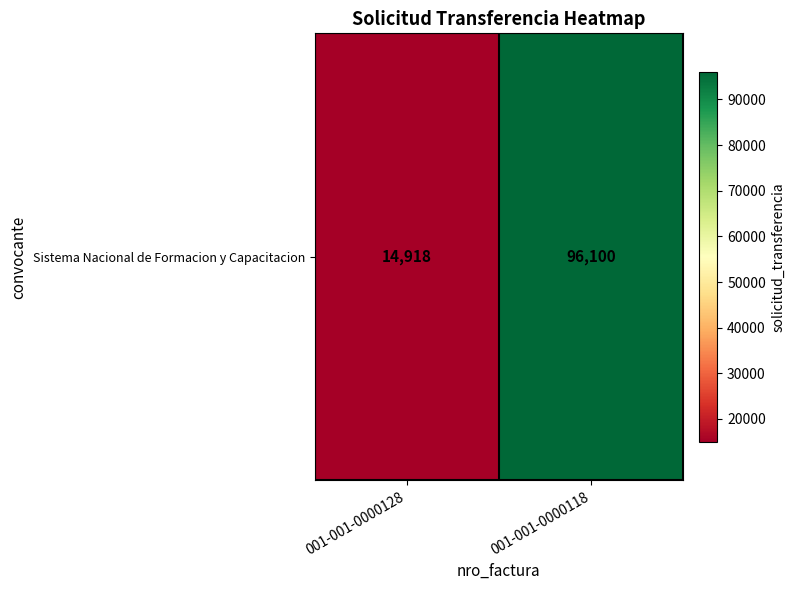

Reading left to right, list all the values displayed in this chart.

001-001-0000128=14918	001-001-0000118=96100